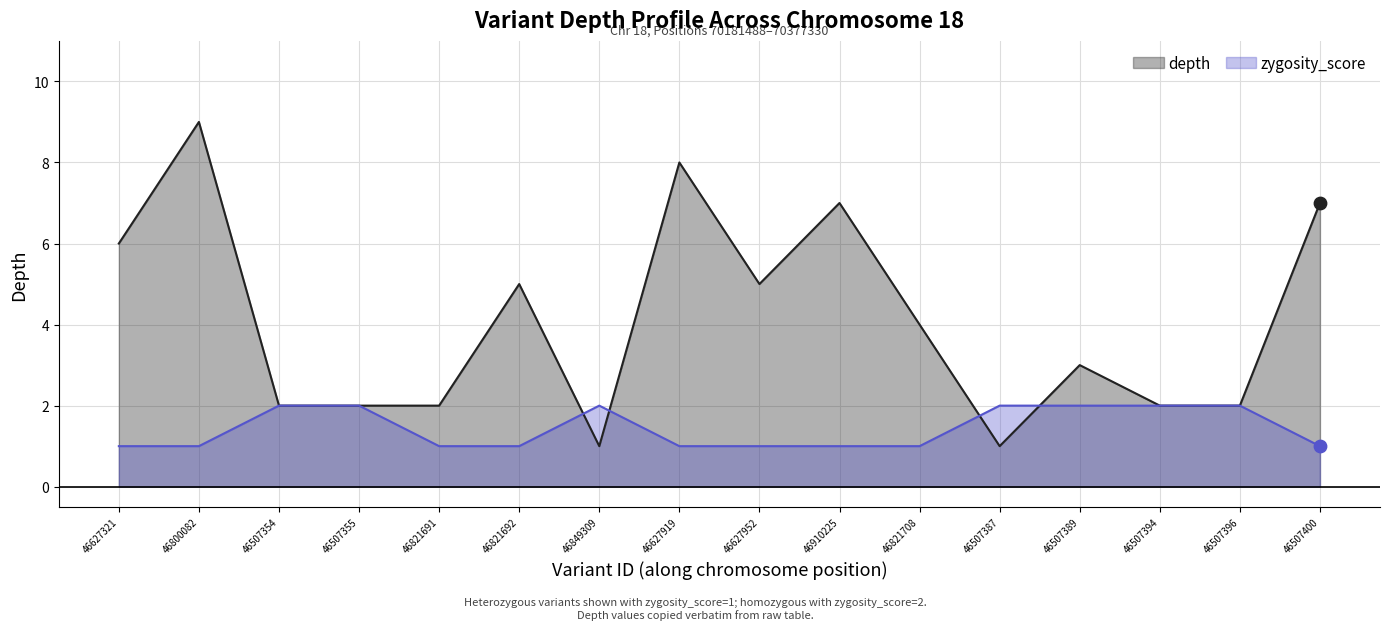

At how many categories does at least one series exceed 6?

4